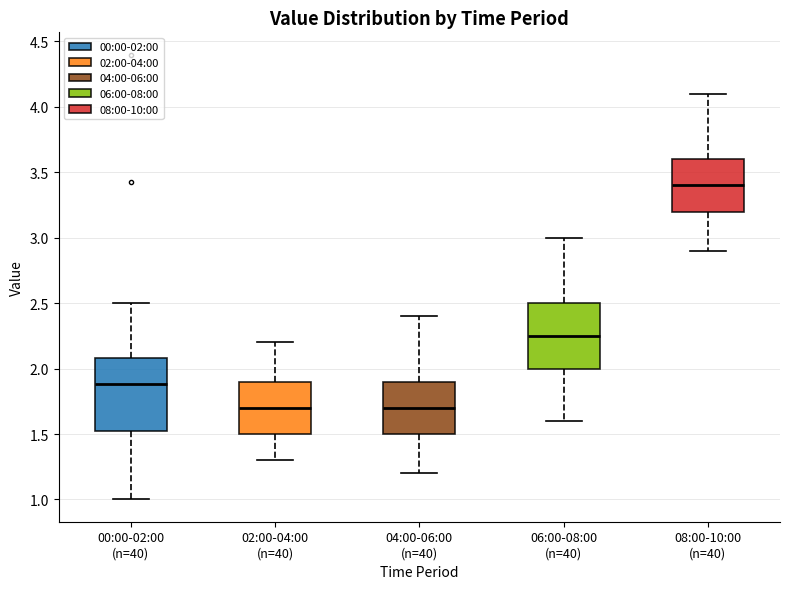

Comparing the boxes themselves (not the whiskers), which one is the tallest?

00:00-02:00 (n=40)